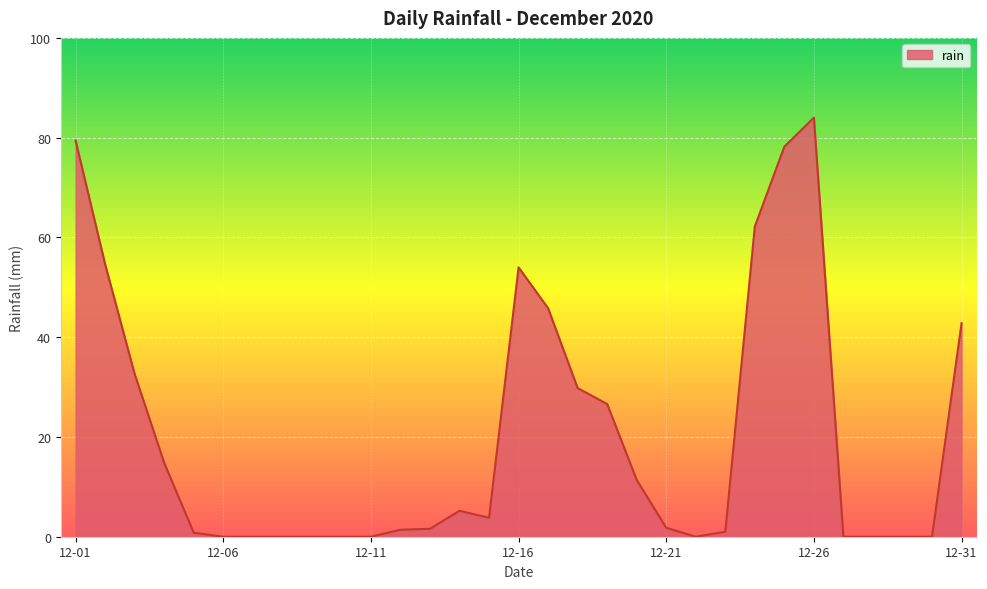

What is the difference between the maximum and minimum values?

84.0